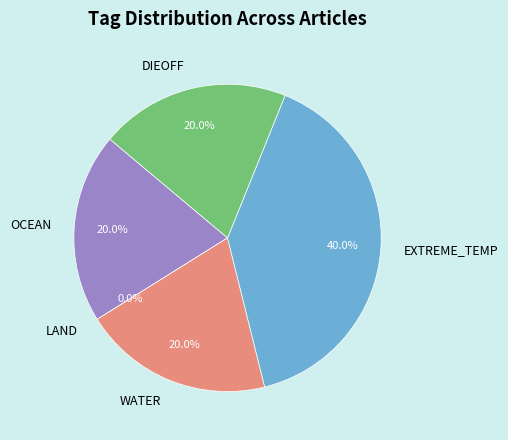

Which series changed the most between OCEAN and LAND?

OCEAN